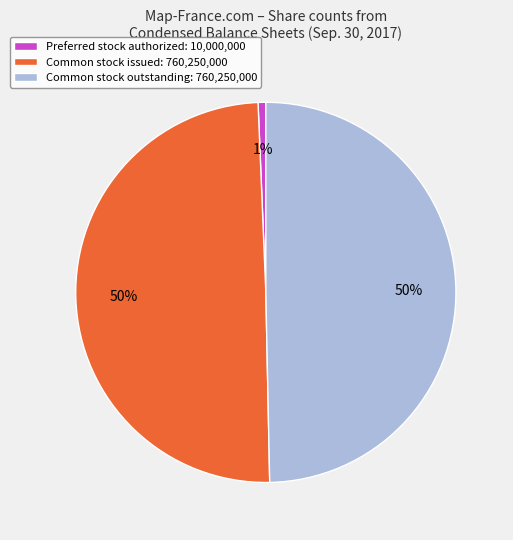

Which category has the smallest portion of the pie?

Preferred stock authorized: 10,000,000